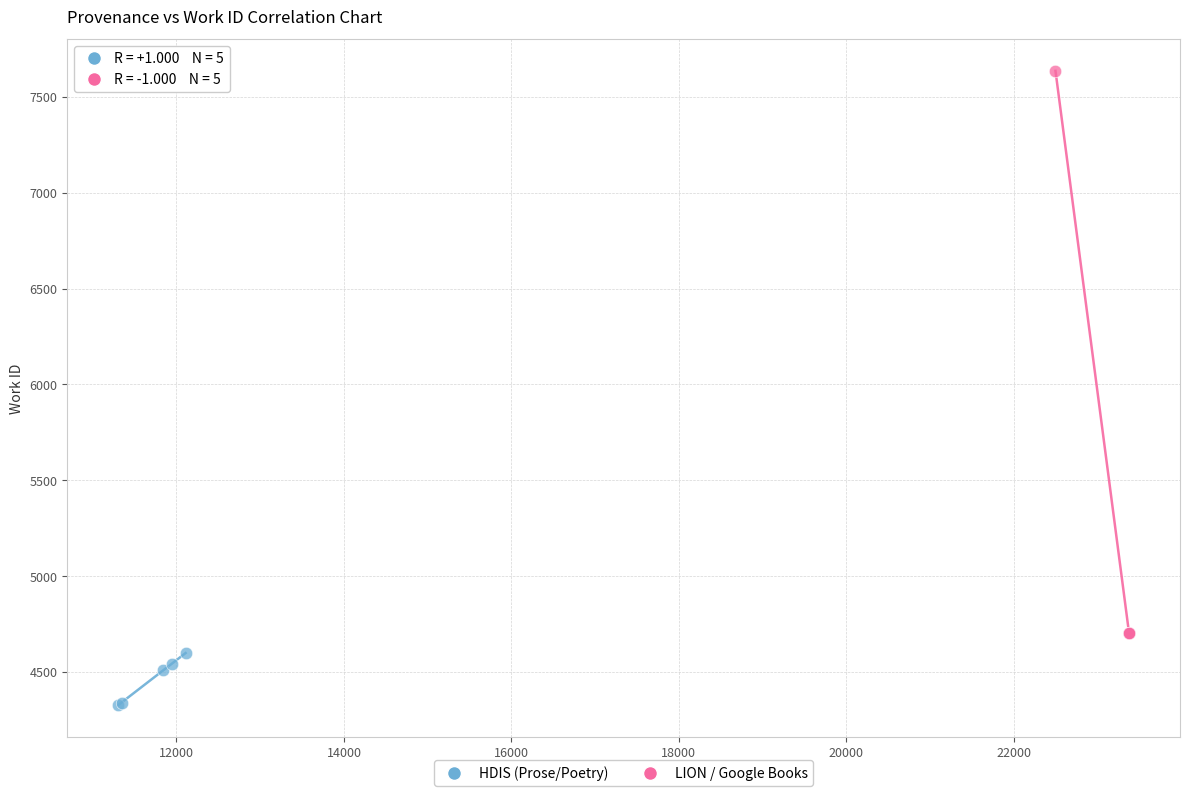

What are all the series names shown in the legend?

HDIS (Prose/Poetry), LION / Google Books